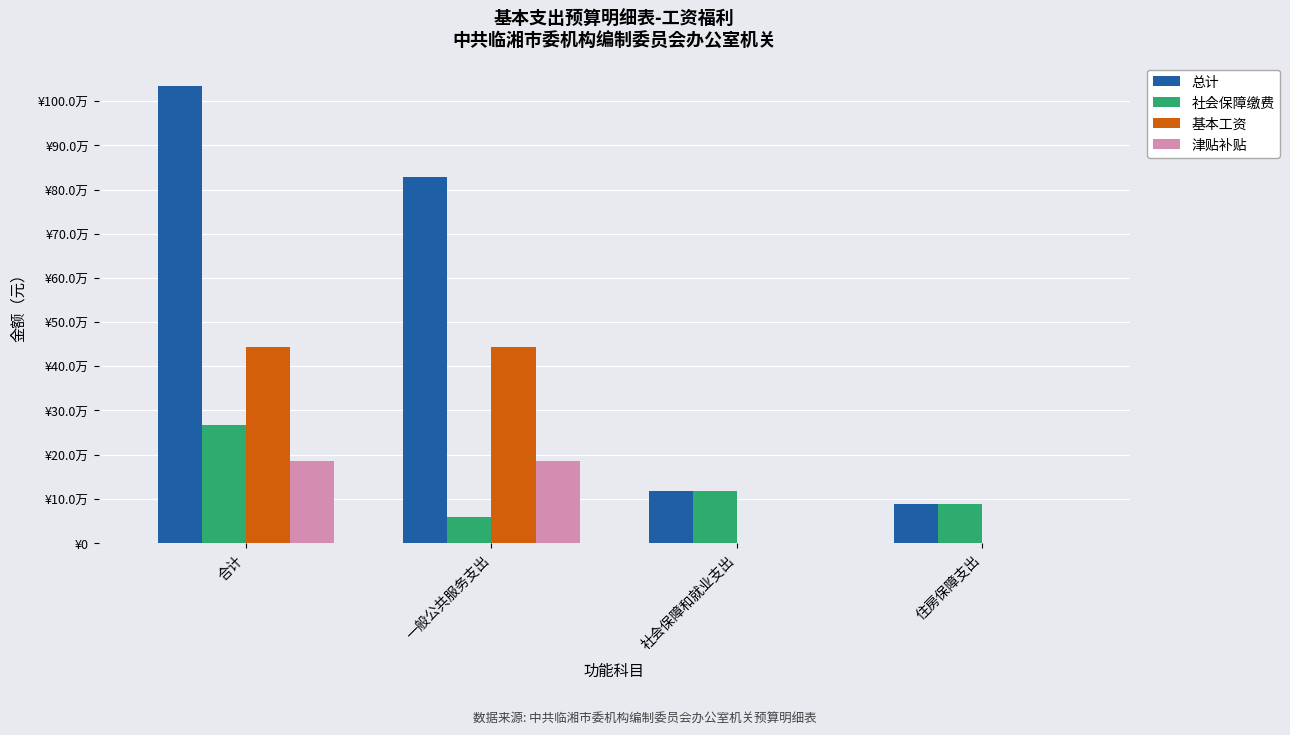

What are all the series names shown in the legend?

总计, 社会保障缴费, 基本工资, 津贴补贴